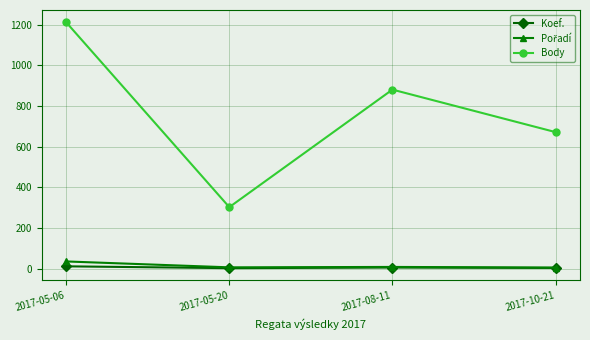

True or false: Koef. and Body intersect in this chart.

False